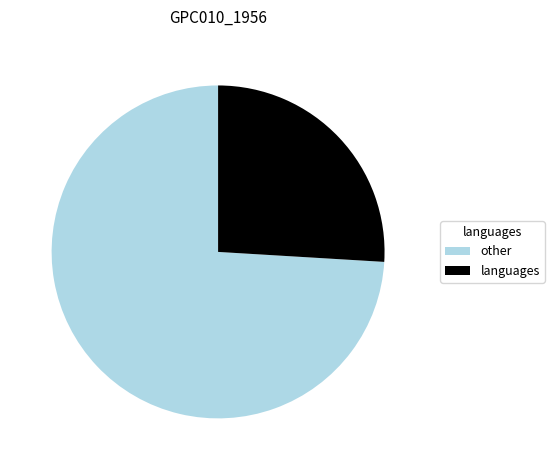

Is there any slice that represents more than half of the pie?

Yes